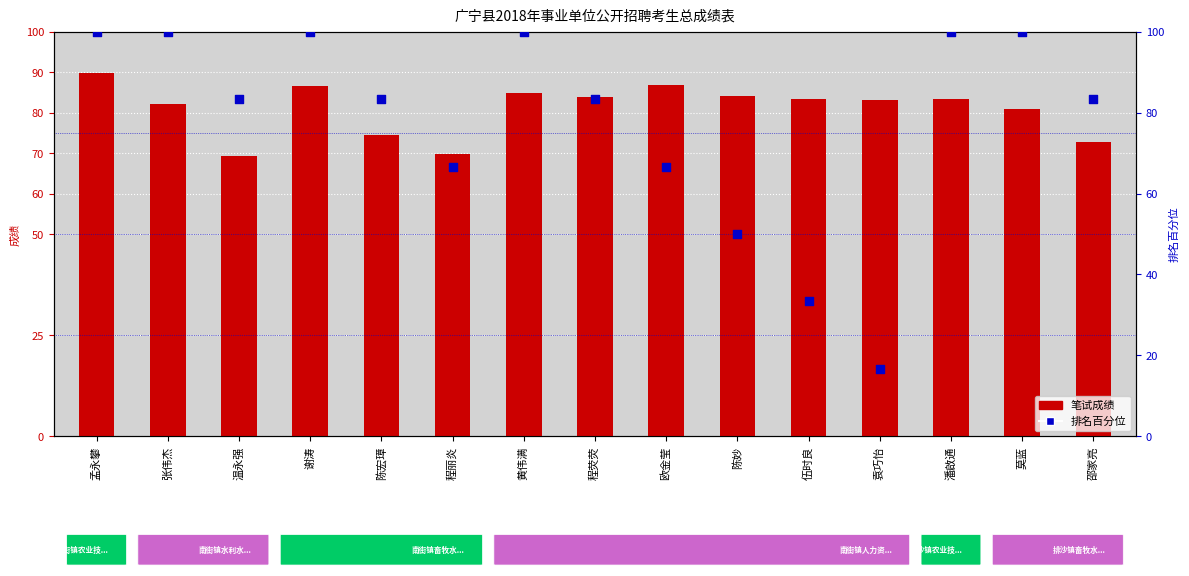

Which series has the largest Y range (max minus min)?

排名百分位